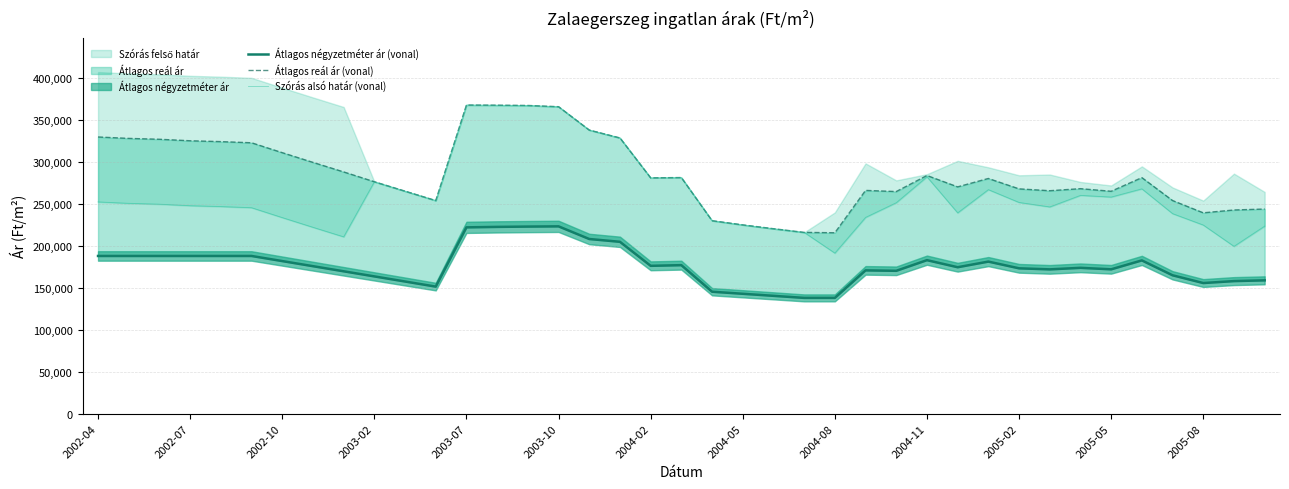

True or false: Szórás alsó határ (vonal) and Átlagos reál ár (vonal) intersect in this chart.

False